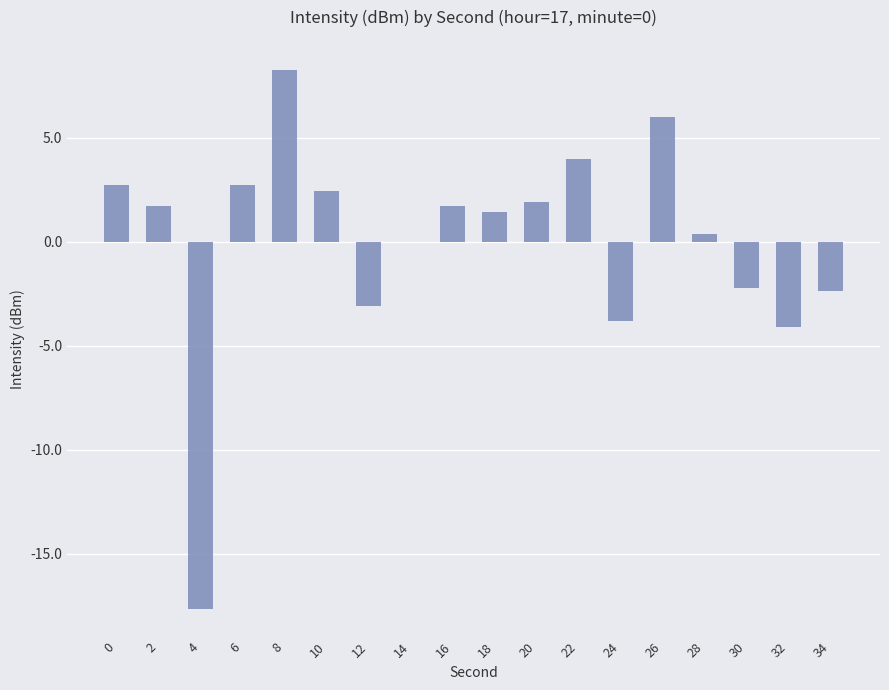

The value at 12 is -3.1. True or false?

True